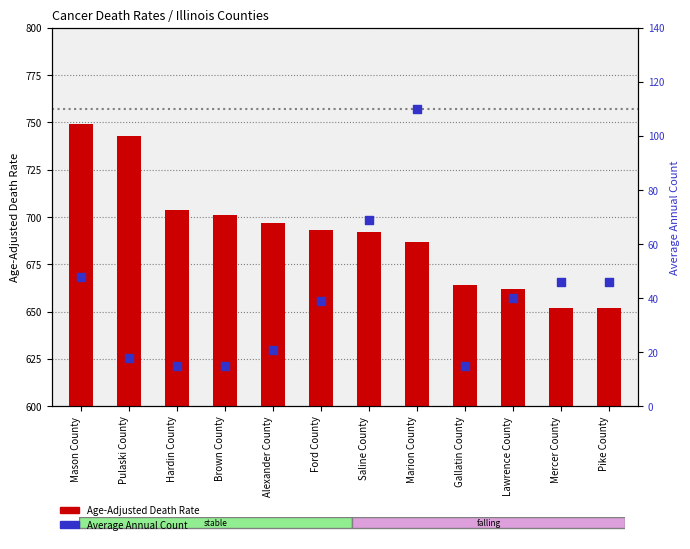

What are all the series names shown in the legend?

Age-Adjusted Death Rate, Average Annual Count